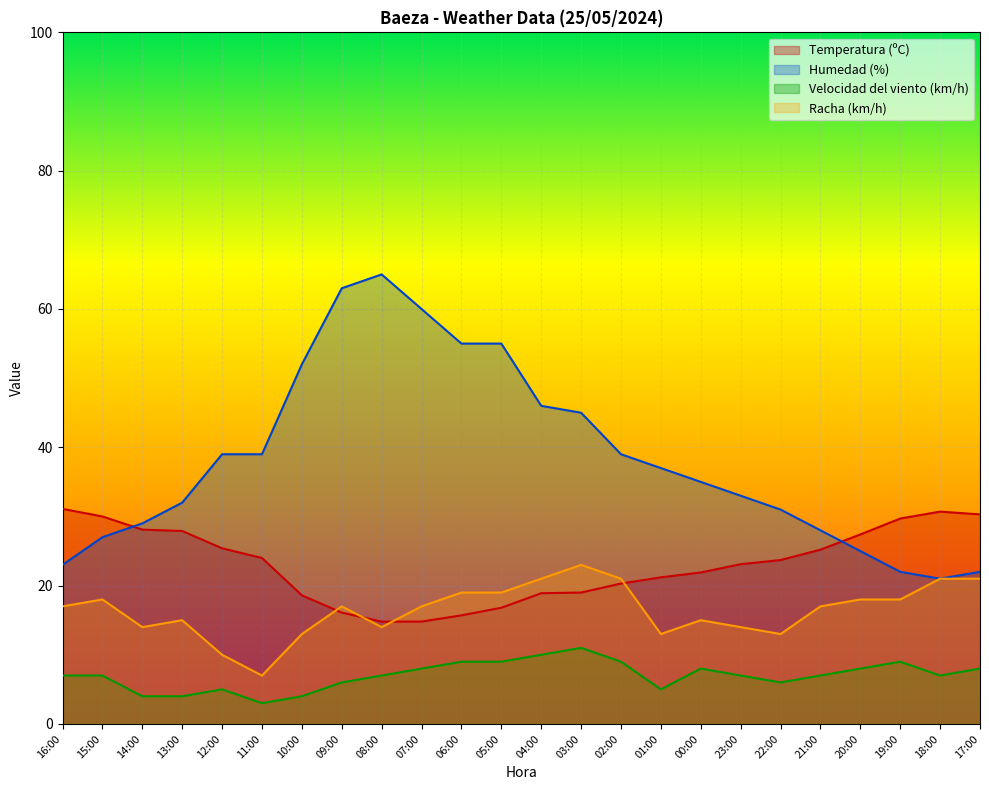

Reading left to right, extract all data points from this chart.

Temperatura (ºC): 31.1	30.0	28.1	27.9	25.4	24.0	18.6	16.1	14.8	14.8	15.7	16.8	18.9	19.0	20.3	21.2	21.9	23.1	23.7	25.2	27.4	29.7	30.7	30.3
Humedad (%): 23.0	27.0	29.0	32.0	39.0	39.0	52.0	63.0	65.0	60.0	55.0	55.0	46.0	45.0	39.0	37.0	35.0	33.0	31.0	28.0	25.0	22.0	21.0	22.0
Velocidad del viento (km/h): 7.0	7.0	4.0	4.0	5.0	3.0	4.0	6.0	7.0	8.0	9.0	9.0	10.0	11.0	9.0	5.0	8.0	7.0	6.0	7.0	8.0	9.0	7.0	8.0
Racha (km/h): 17.0	18.0	14.0	15.0	10.0	7.0	13.0	17.0	14.0	17.0	19.0	19.0	21.0	23.0	21.0	13.0	15.0	14.0	13.0	17.0	18.0	18.0	21.0	21.0